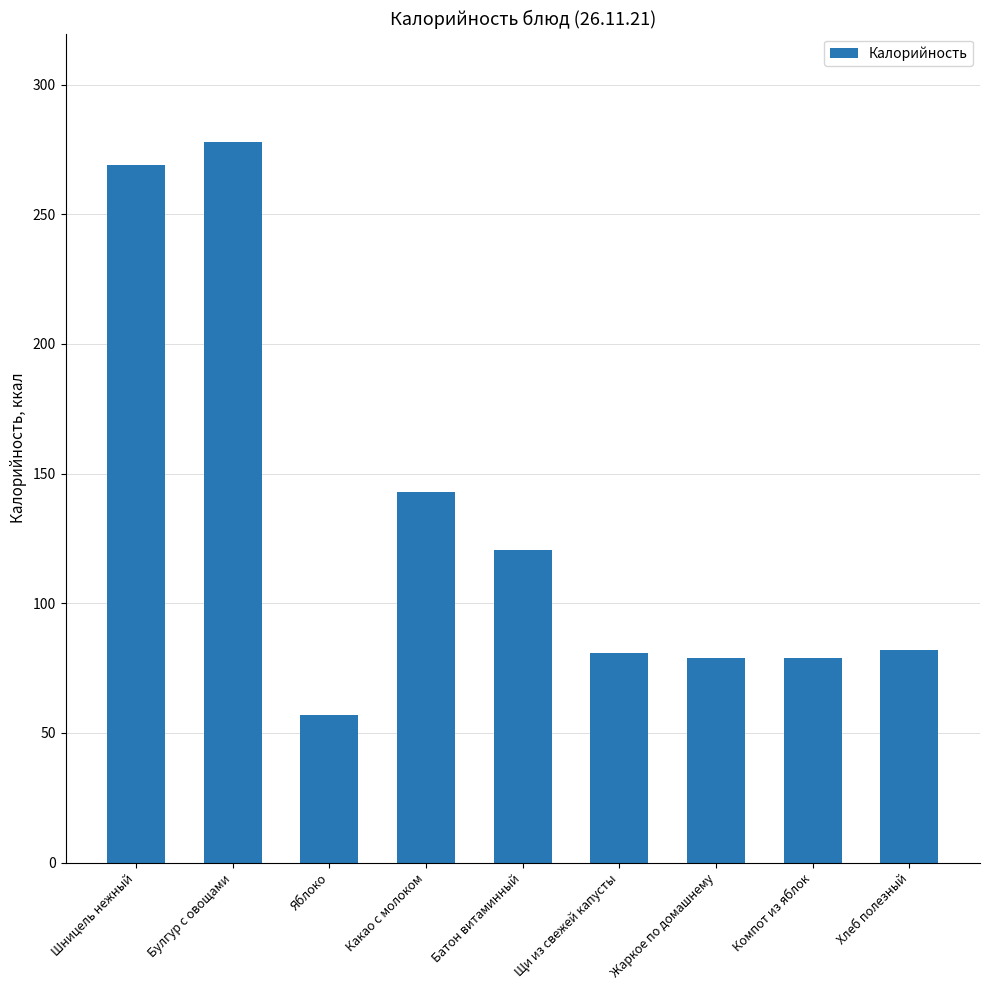

Is it true that the value at Батон витаминный is 120.4?

True